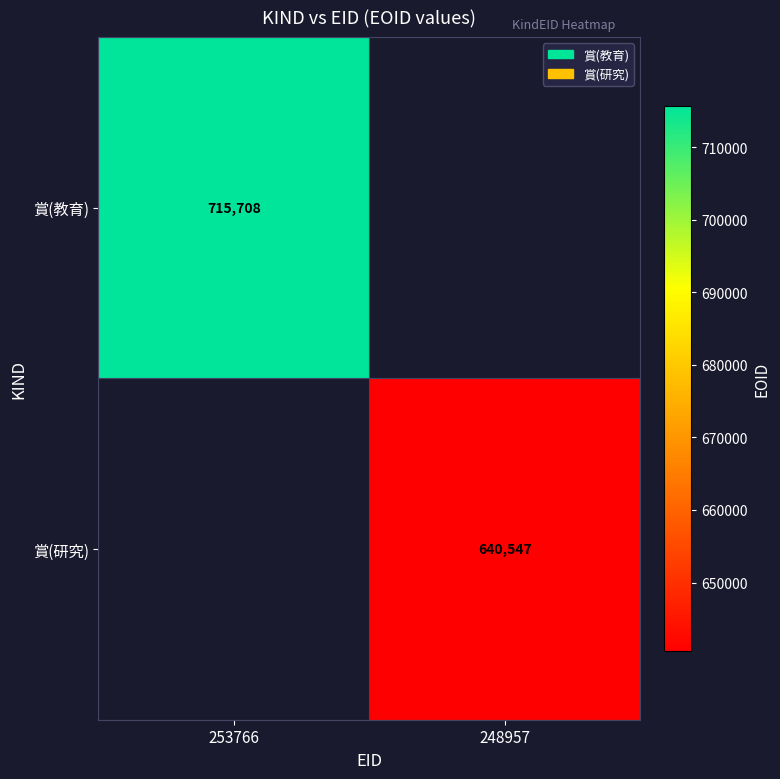

Is it true that 賞(教育) equals 147728 at 253766?

False